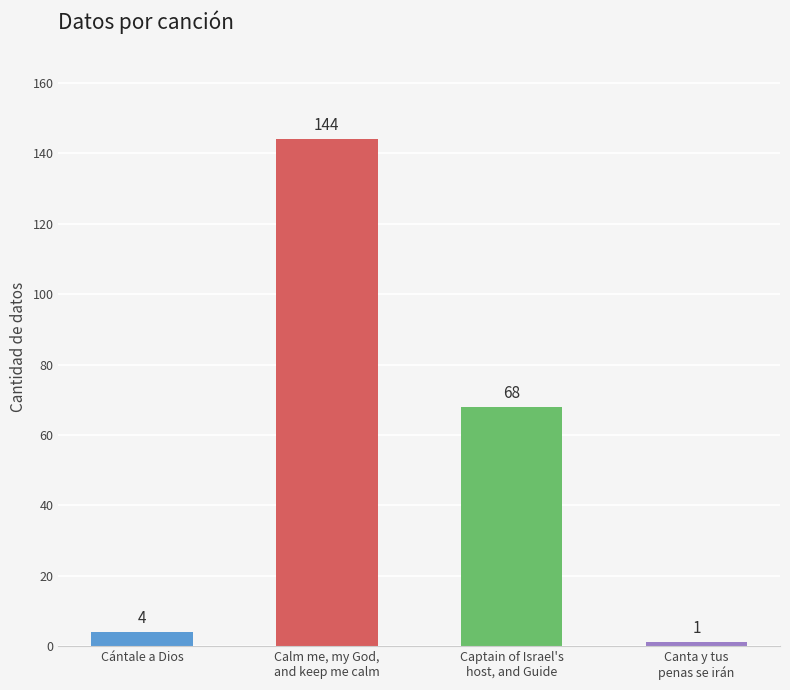

Is it true that the value at Captain of Israel's
host, and Guide is 68?

True